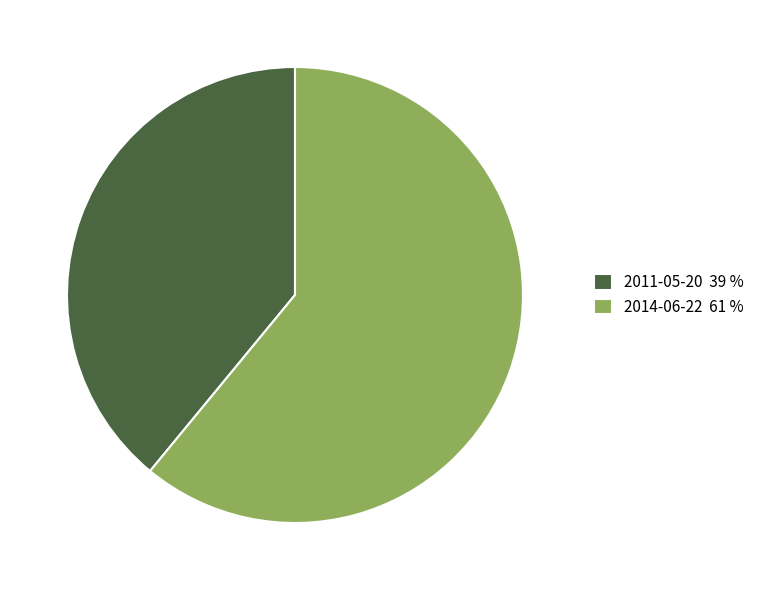

The 2011-05-20 slice represents 51% of the pie. True or false?

False